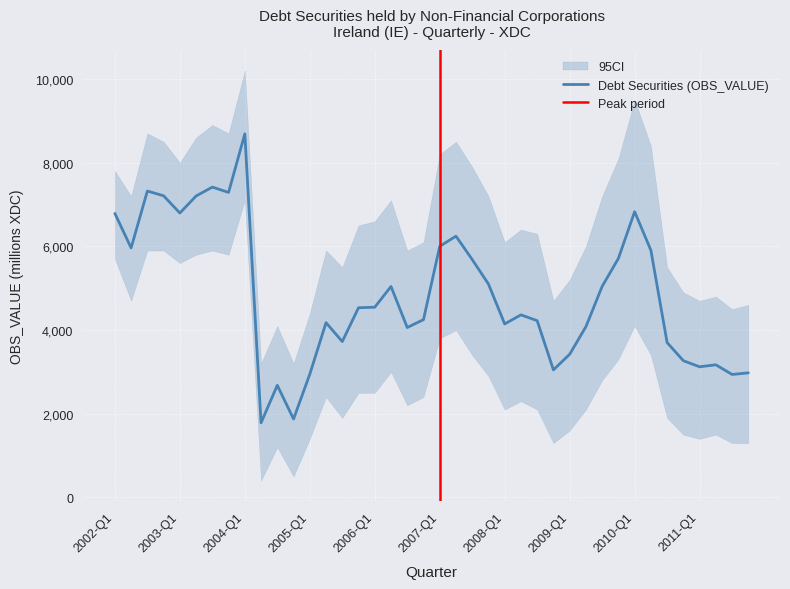

Reading left to right, transcribe all the data shown in this chart.

2002-Q1=6787	2002-Q2=5963	2002-Q3=7322	2002-Q4=7208	2003-Q1=6797	2003-Q2=7203	2003-Q3=7416	2003-Q4=7289	2004-Q1=8688	2004-Q2=1785	2004-Q3=2679	2004-Q4=1874	2005-Q1=2945	2005-Q2=4177	2005-Q3=3725	2005-Q4=4533	2006-Q1=4546	2006-Q2=5041	2006-Q3=4061	2006-Q4=4249	2007-Q1=6001	2007-Q2=6243	2007-Q3=5685	2007-Q4=5100	2008-Q1=4146	2008-Q2=4363	2008-Q3=4224	2008-Q4=3048	2009-Q1=3421	2009-Q2=4080	2009-Q3=5043	2009-Q4=5712	2010-Q1=6828	2010-Q2=5907	2010-Q3=3701	2010-Q4=3267	2011-Q1=3122	2011-Q2=3170	2011-Q3=2939	2011-Q4=2977